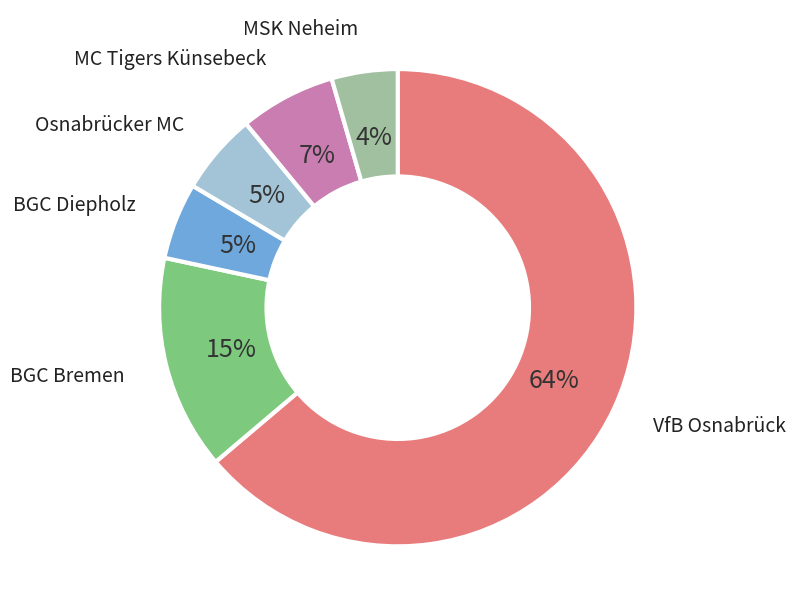

What is the largest slice in the pie chart?

VfB Osnabrück